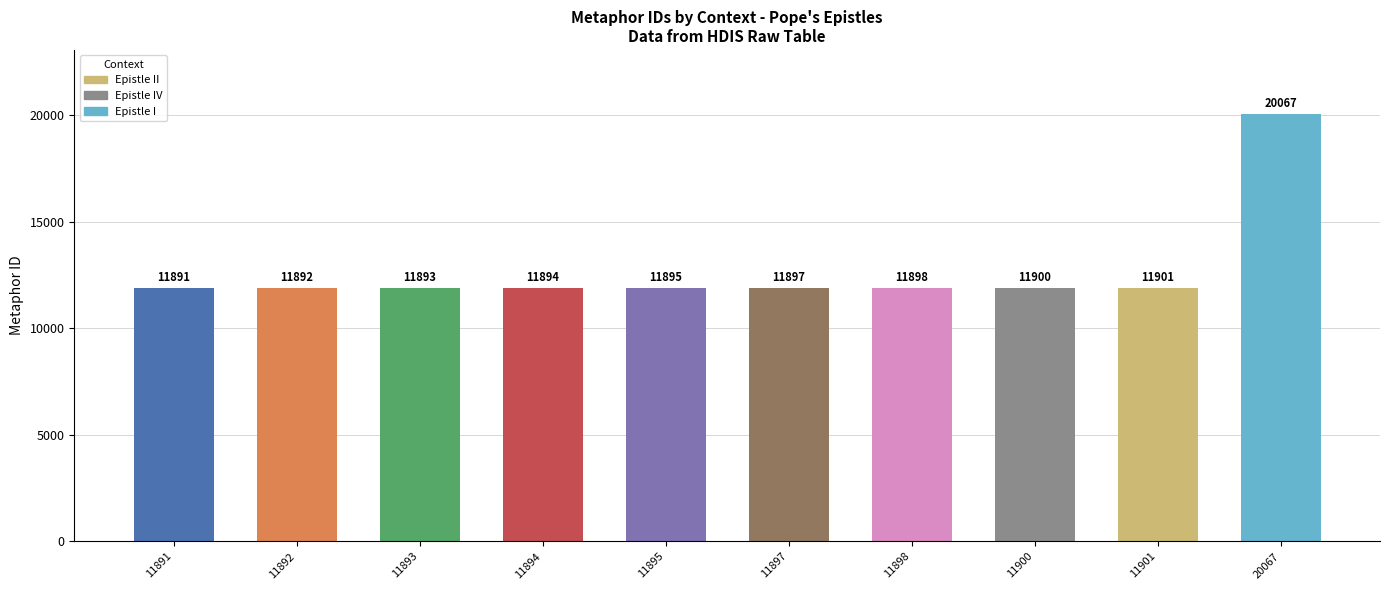

How many distinct data groups are displayed?

1